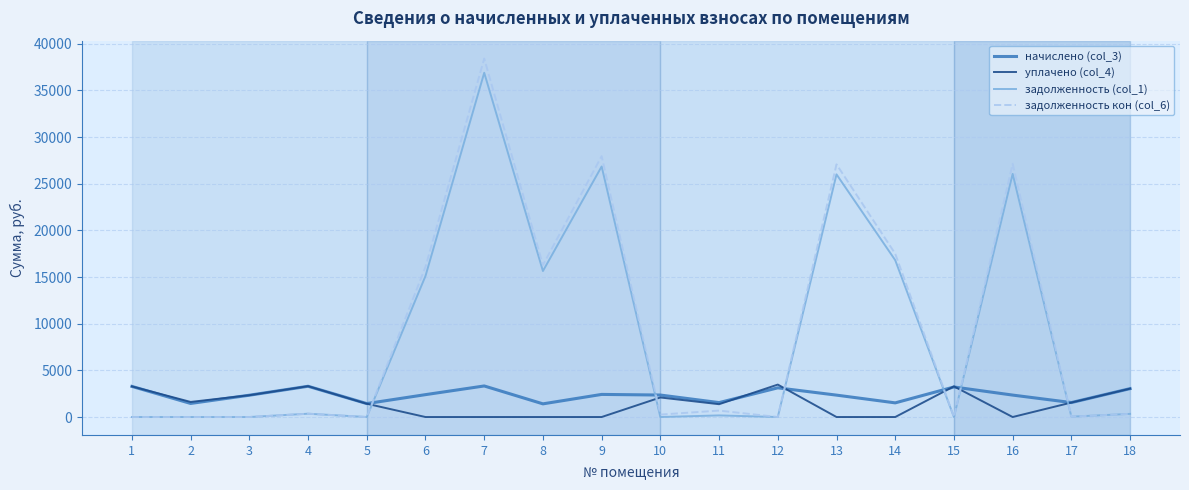

What is the difference between the highest and lowest values at 12?

3476.8